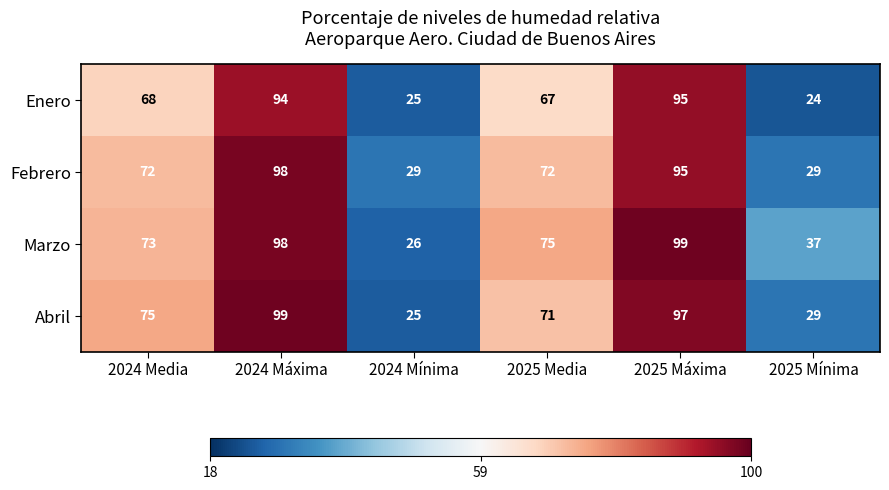

What is the sum of the Abril values at 2024 Media and 2024 Mínima?

100